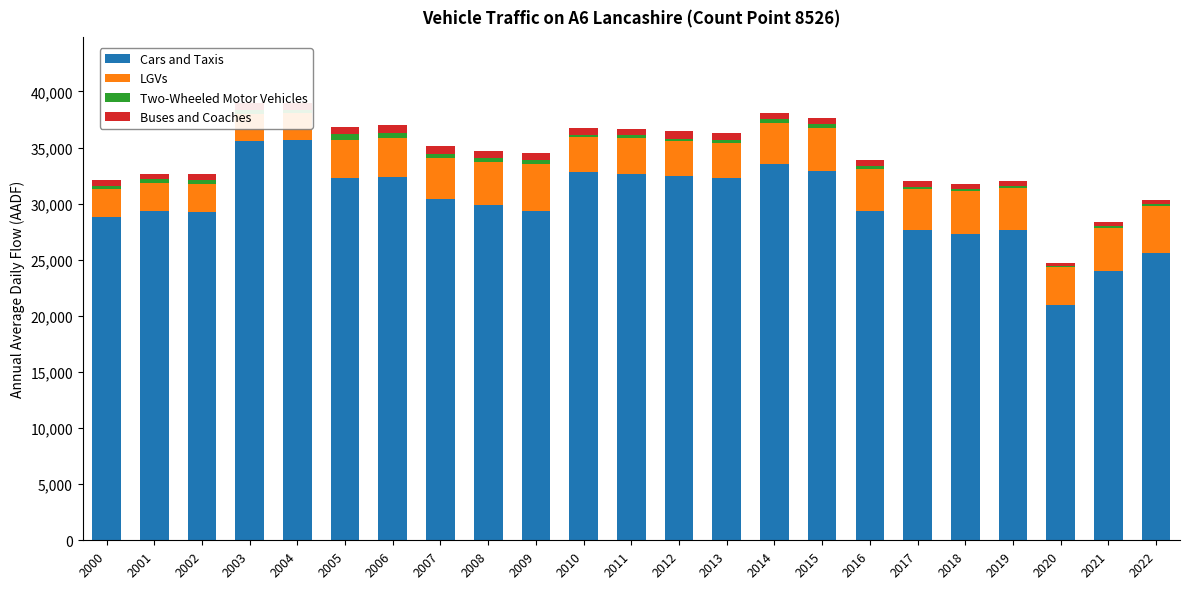

Which category has the highest value in the LGVs series?

2022